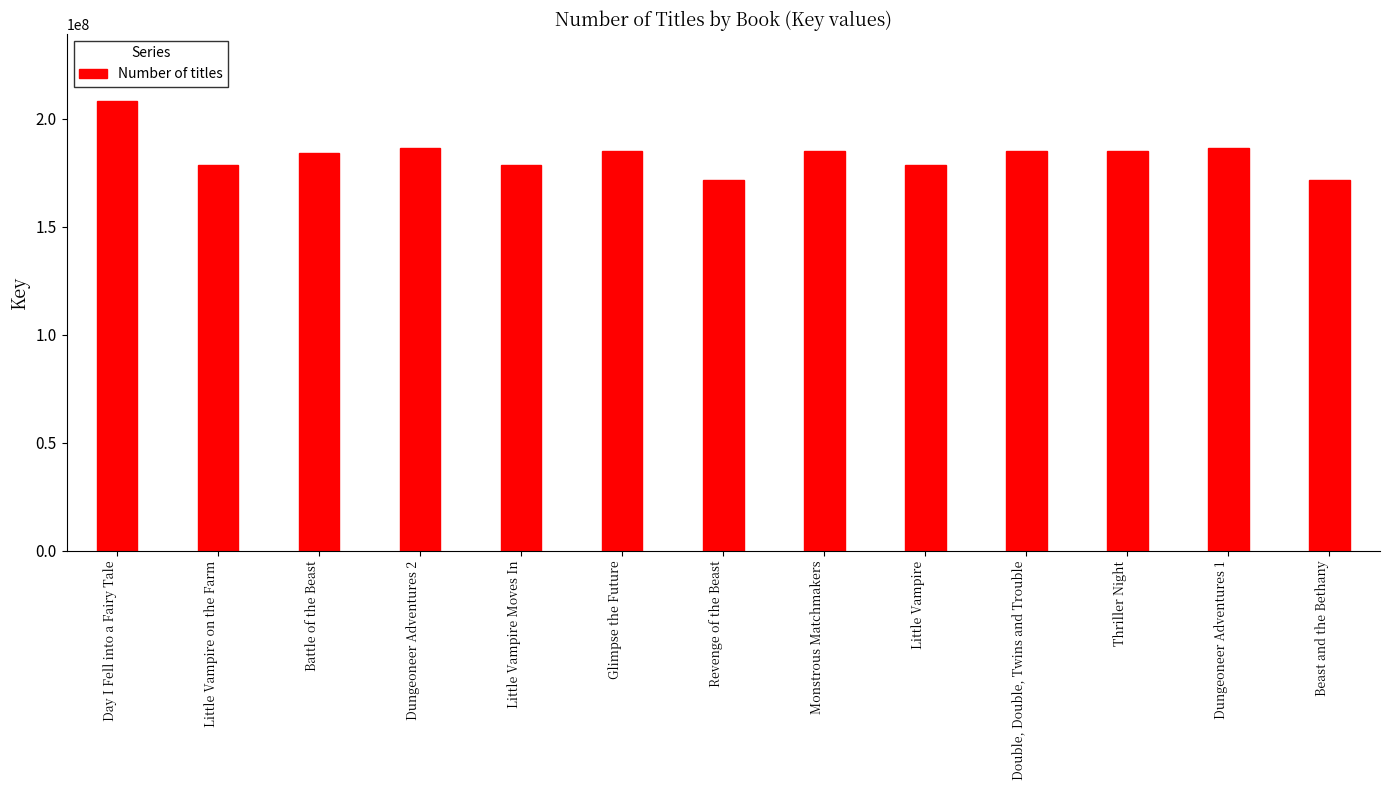

Rank the categories by value from highest to lowest.

Day I Fell into a Fairy Tale, Dungeoneer Adventures 2, Dungeoneer Adventures 1, Glimpse the Future, Monstrous Matchmakers, Thriller Night, Double, Double, Twins and Trouble, Battle of the Beast, Little Vampire on the Farm, Little Vampire Moves In, Little Vampire, Revenge of the Beast, Beast and the Bethany